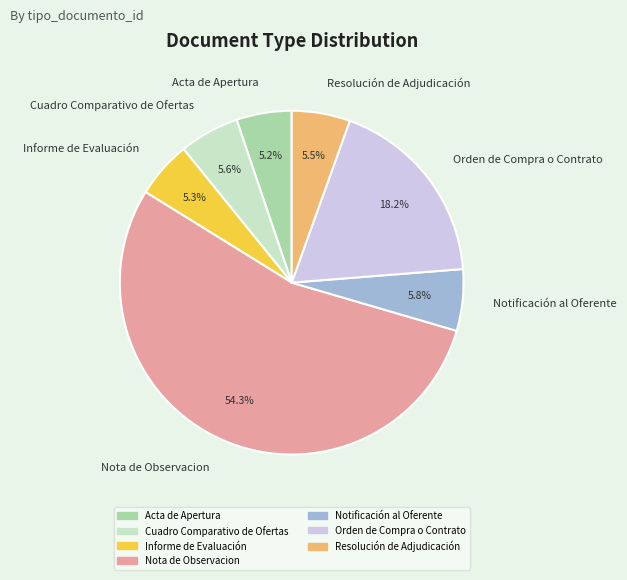

Approximately how many times larger is the value at Informe de Evaluación compared to Acta de Apertura?

1.0